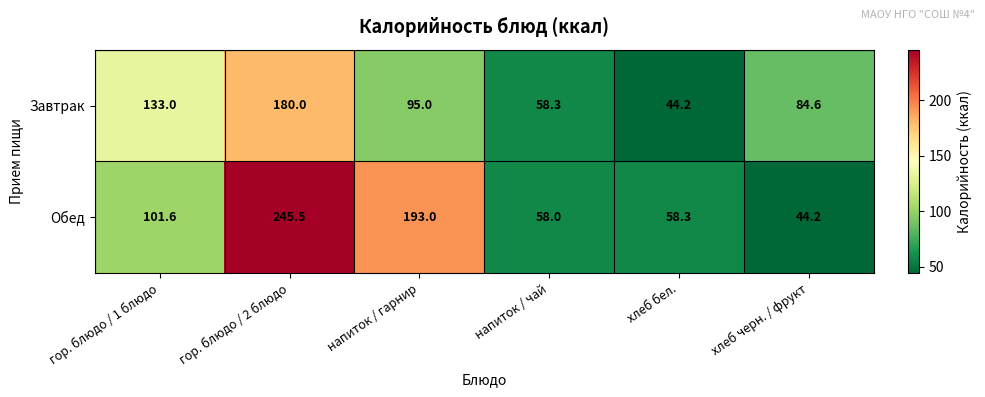

At напиток / чай, list the series in order from largest to smallest.

Завтрак, Обед